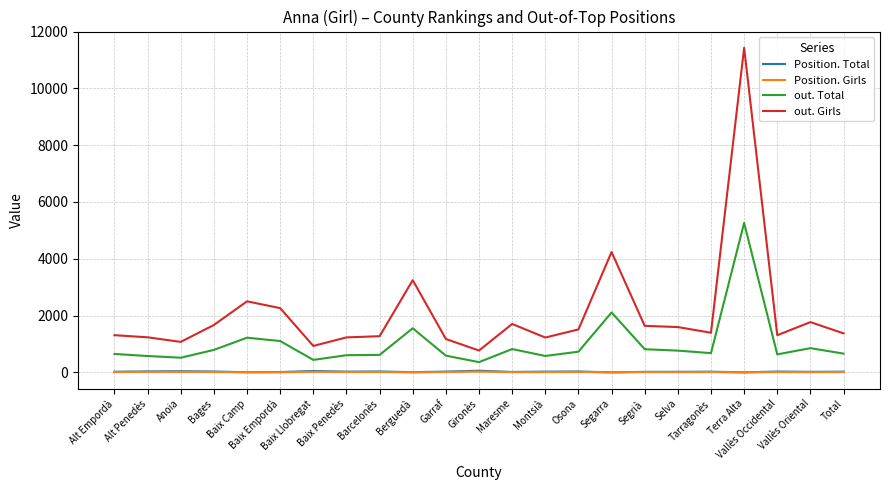

Which series has the largest total across all categories?

out. Girls